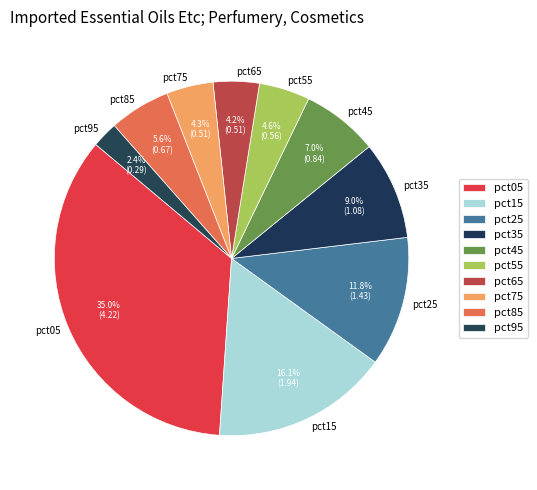

Does pct85 represent more than half of the total?

No